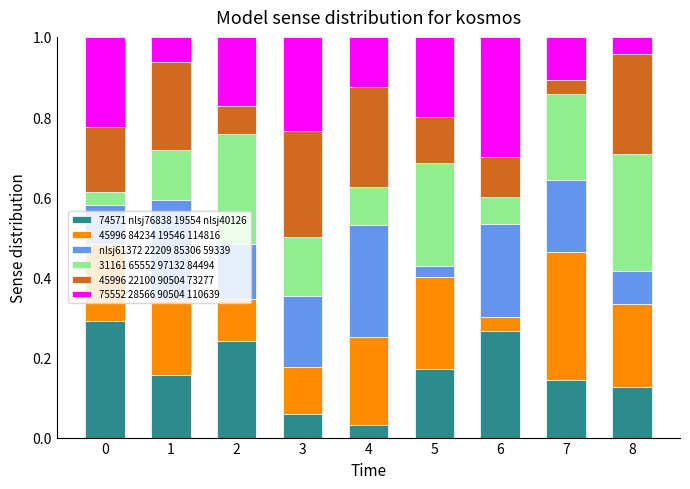

What is the total value across all series at 4?

1.0